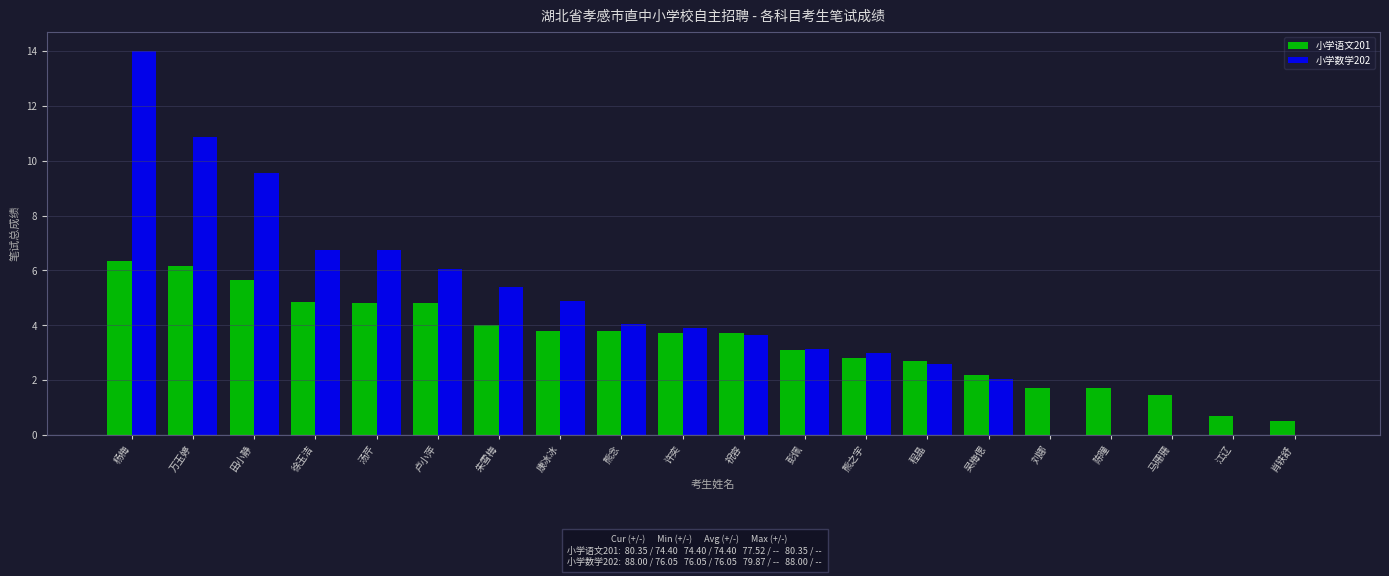

At which category is the sum across all series the highest?

杨梅